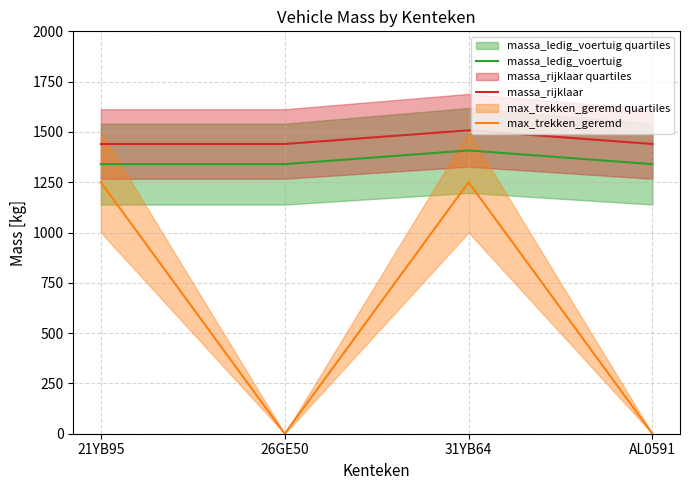

What is the label of the 4th point from the right?

21YB95